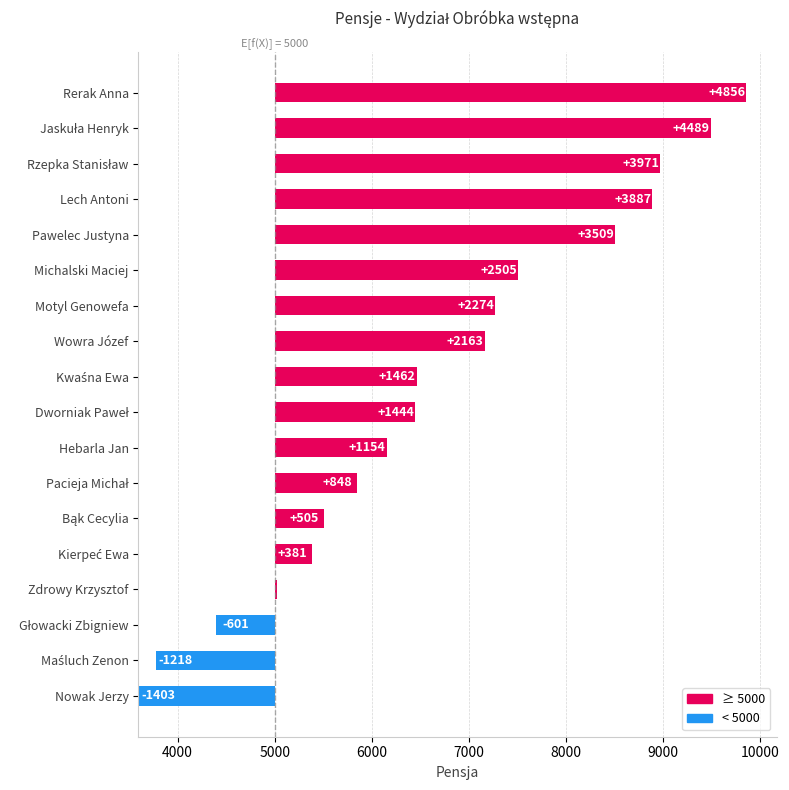

Are the bars horizontal?

Yes